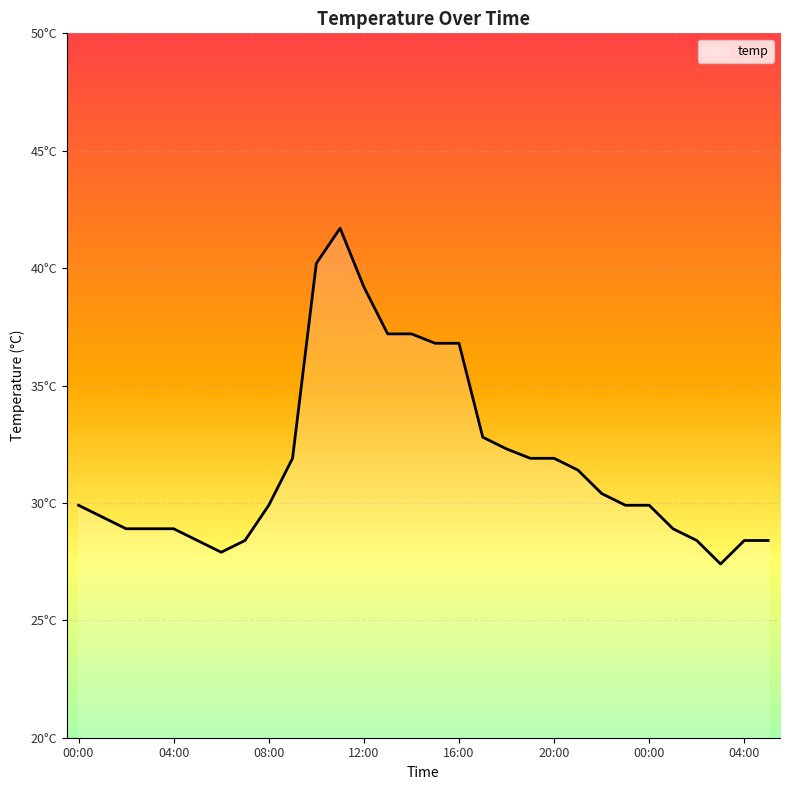

Does the chart display data point markers on the line(s)?

No